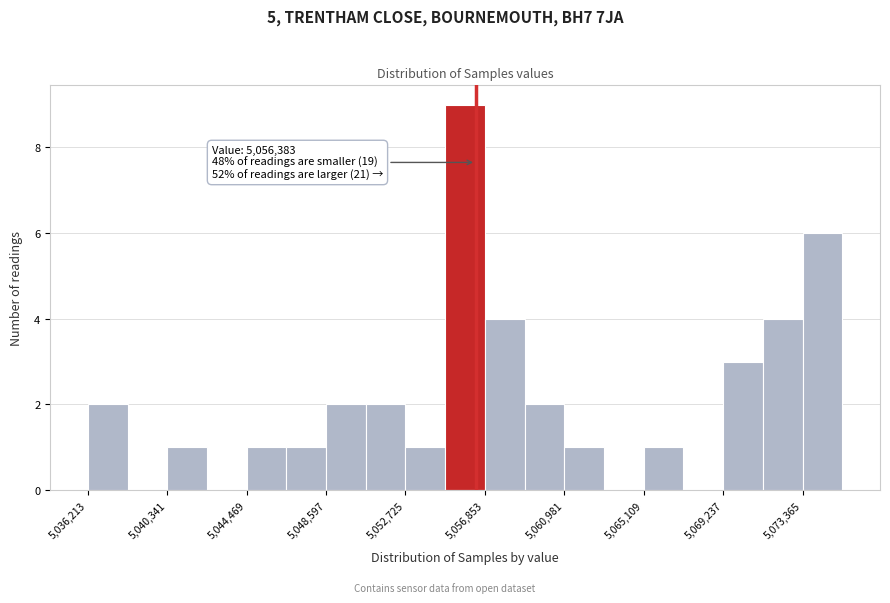

Which range on the x-axis has the tallest bar?

5055000 to 5057000